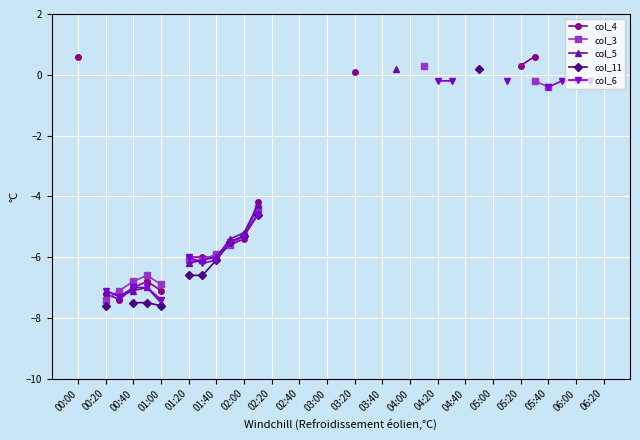

What is the label of the 19th point from the left?

03:00